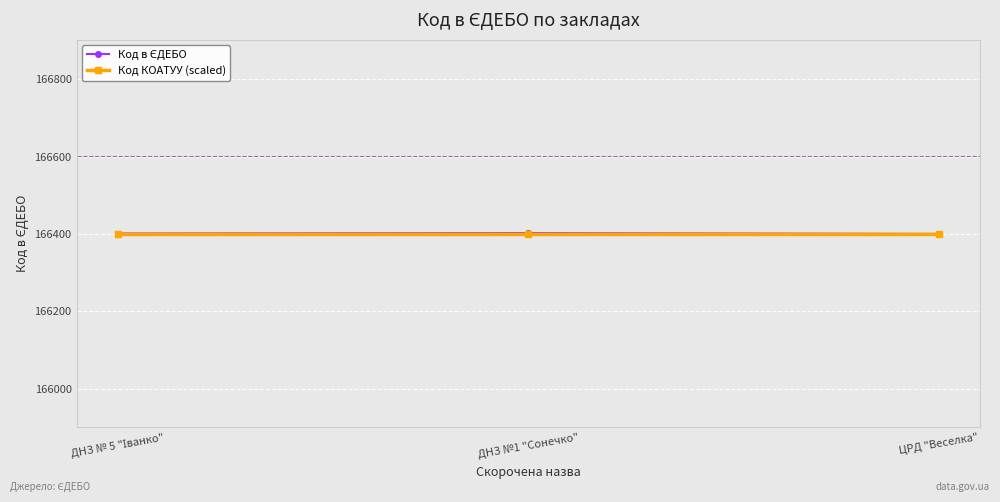

The value of Код КОАТУУ (scaled) at ЦРД "Веселка" is 294681. True or false?

False